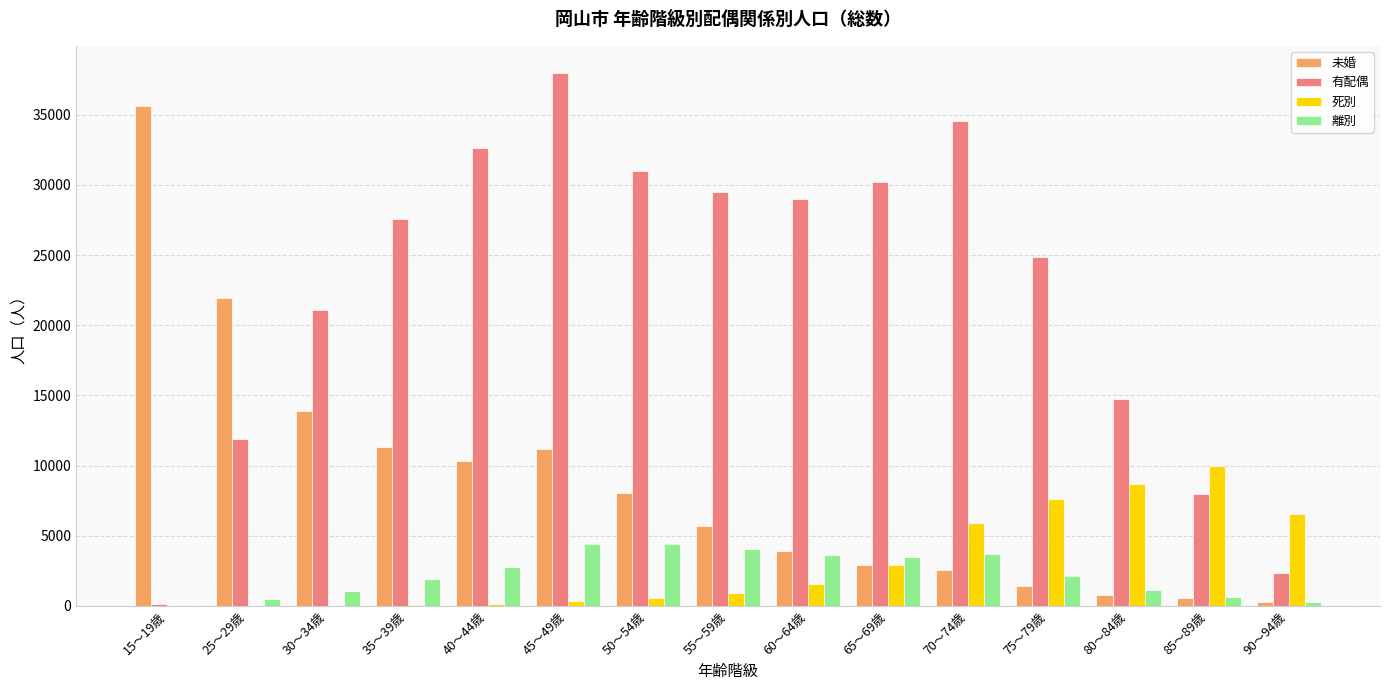

Does the chart contain stacked bars?

No